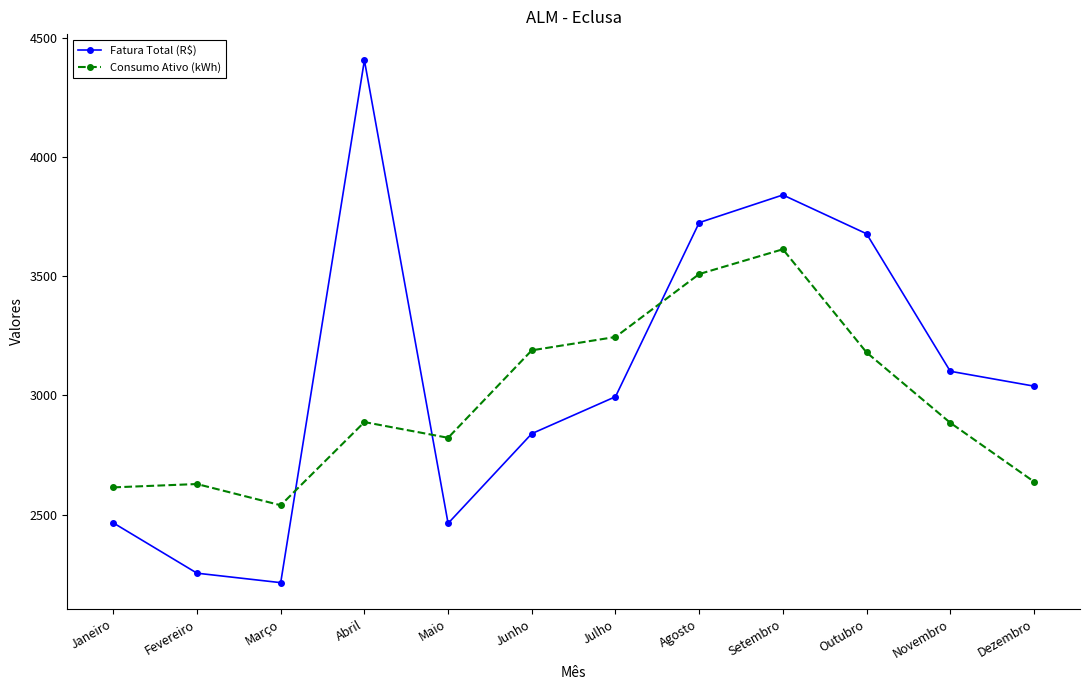

The value of Fatura Total (R$) at Janeiro is 3611.6. True or false?

False